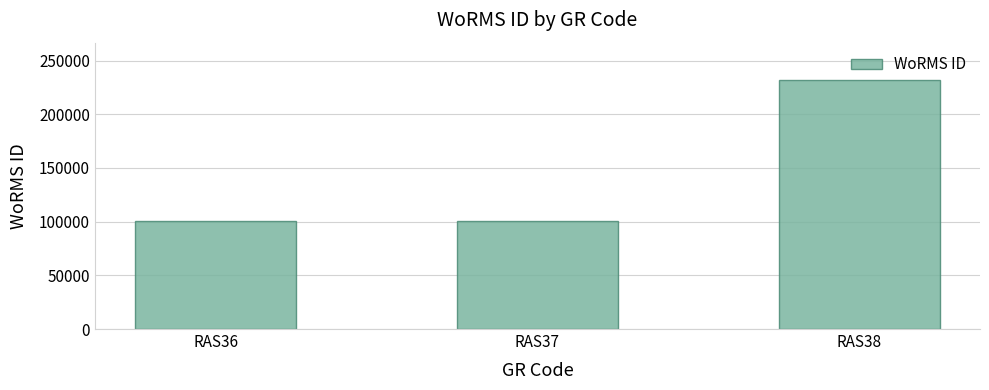

What is the average value?

144490